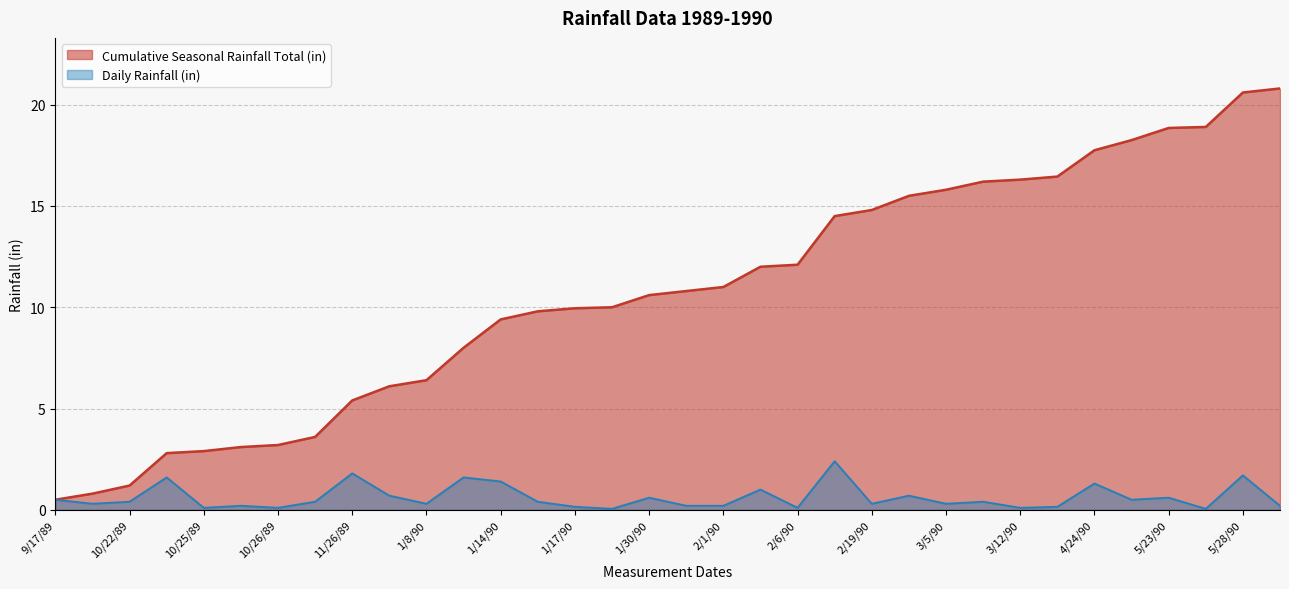

Rank the series at 1/31/90 from lowest to highest value.

Daily Rainfall (in), Cumulative Seasonal Rainfall Total (in)